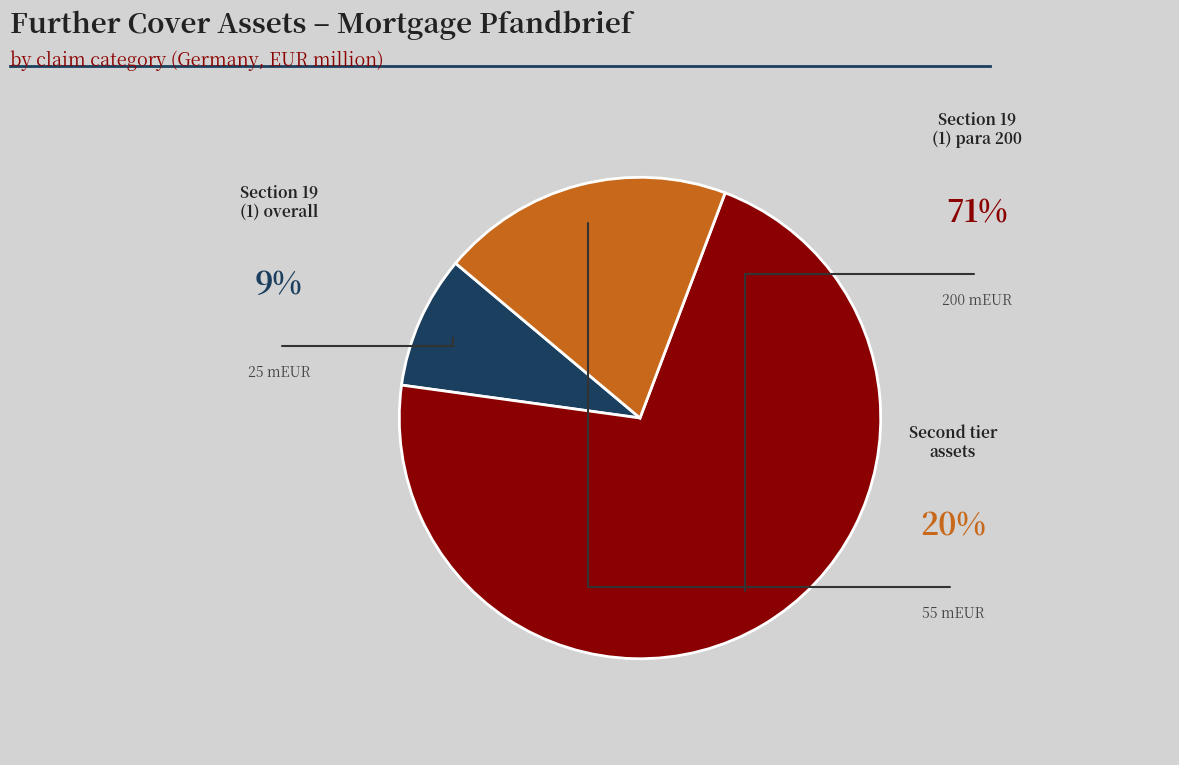

Is there a majority slice in this chart?

Yes